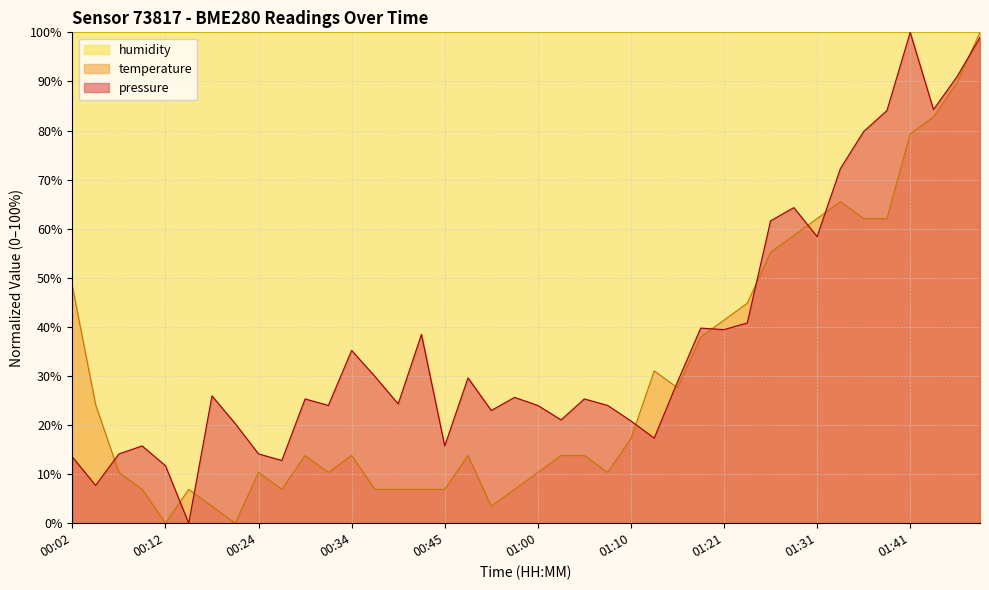

What is the maximum value for pressure?

100.0